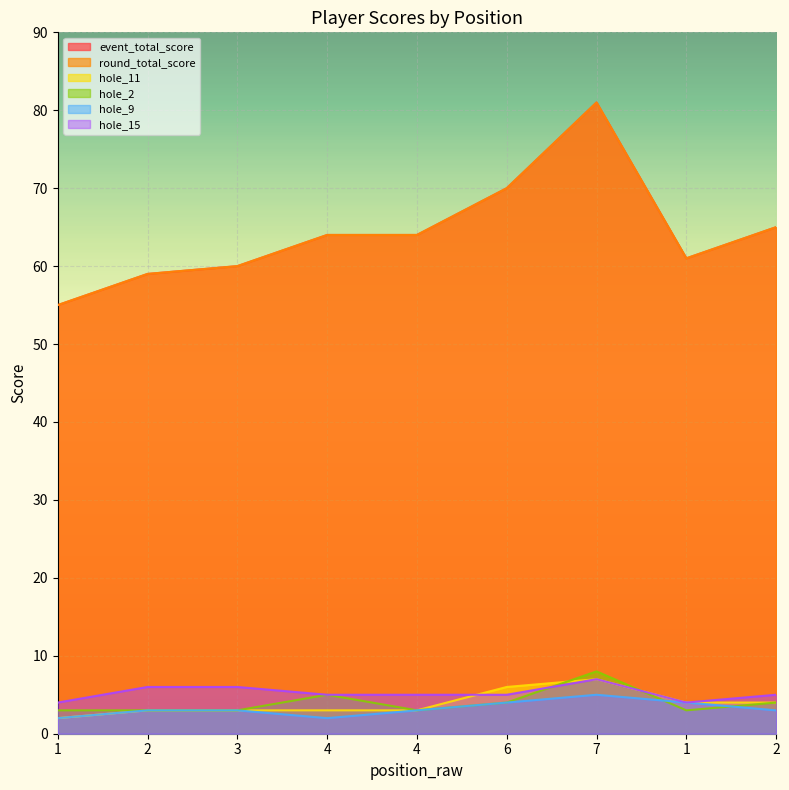

The event_total_score series shows 59 at 2. True or false?

True